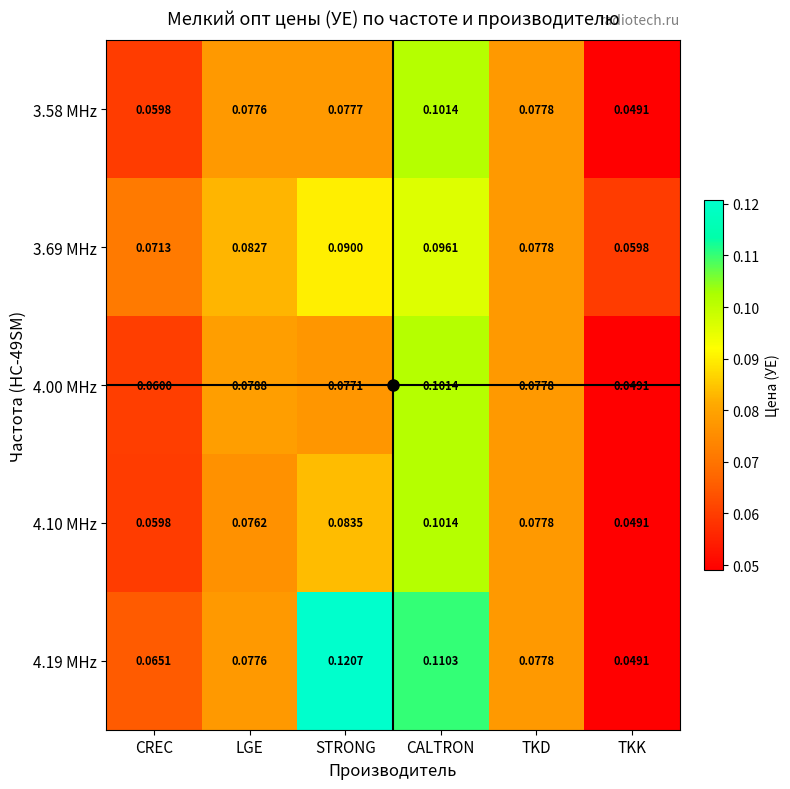

Rank the categories by 4.00 MHz value from highest to lowest.

CALTRON, LGE, TKD, STRONG, CREC, TKK